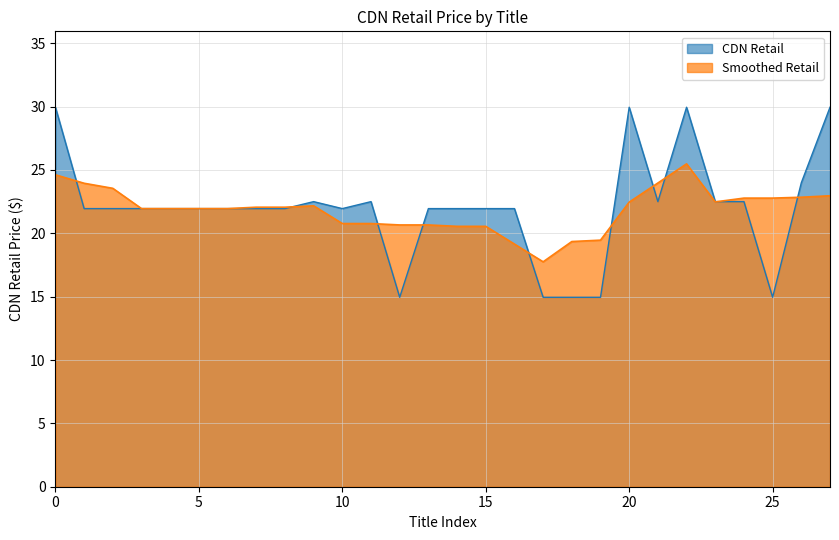

The value of Smoothed Retail at 15 is 20.6. True or false?

True